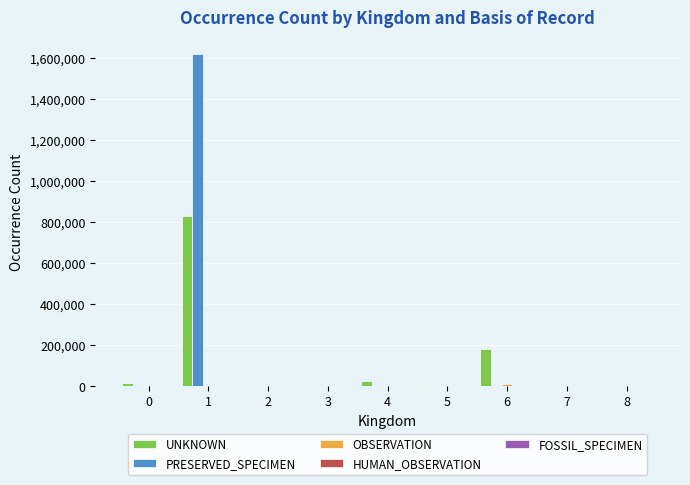

What is the sum of all UNKNOWN values?

1055529